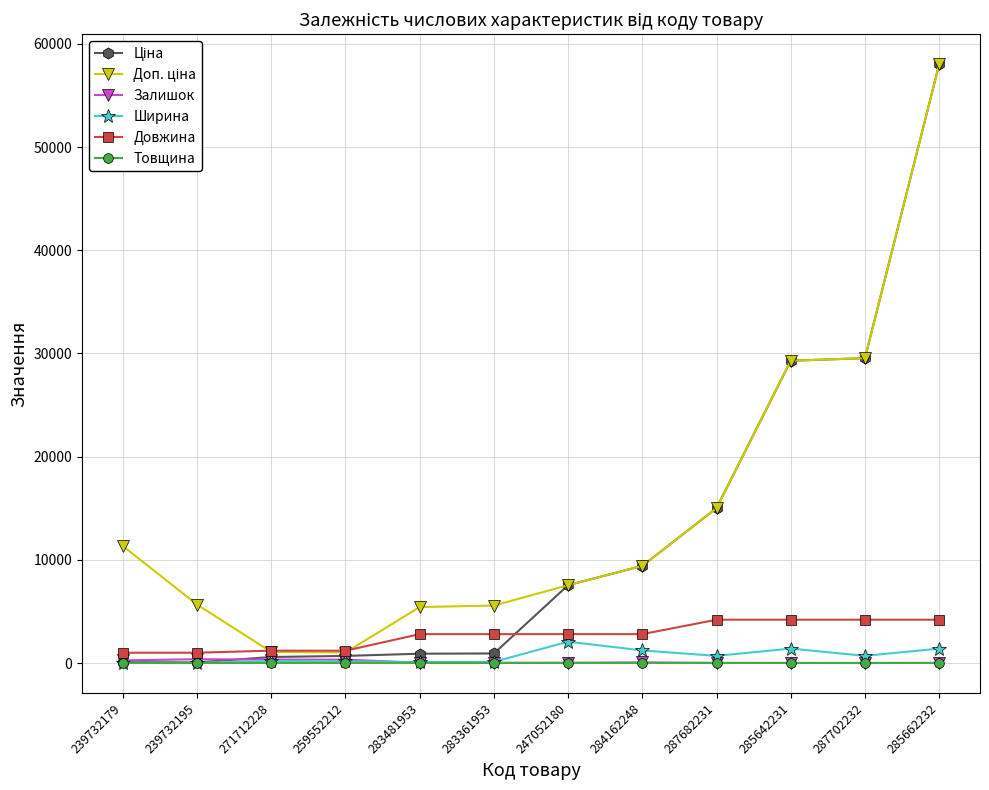

At how many categories does at least one series exceed 25100?

3